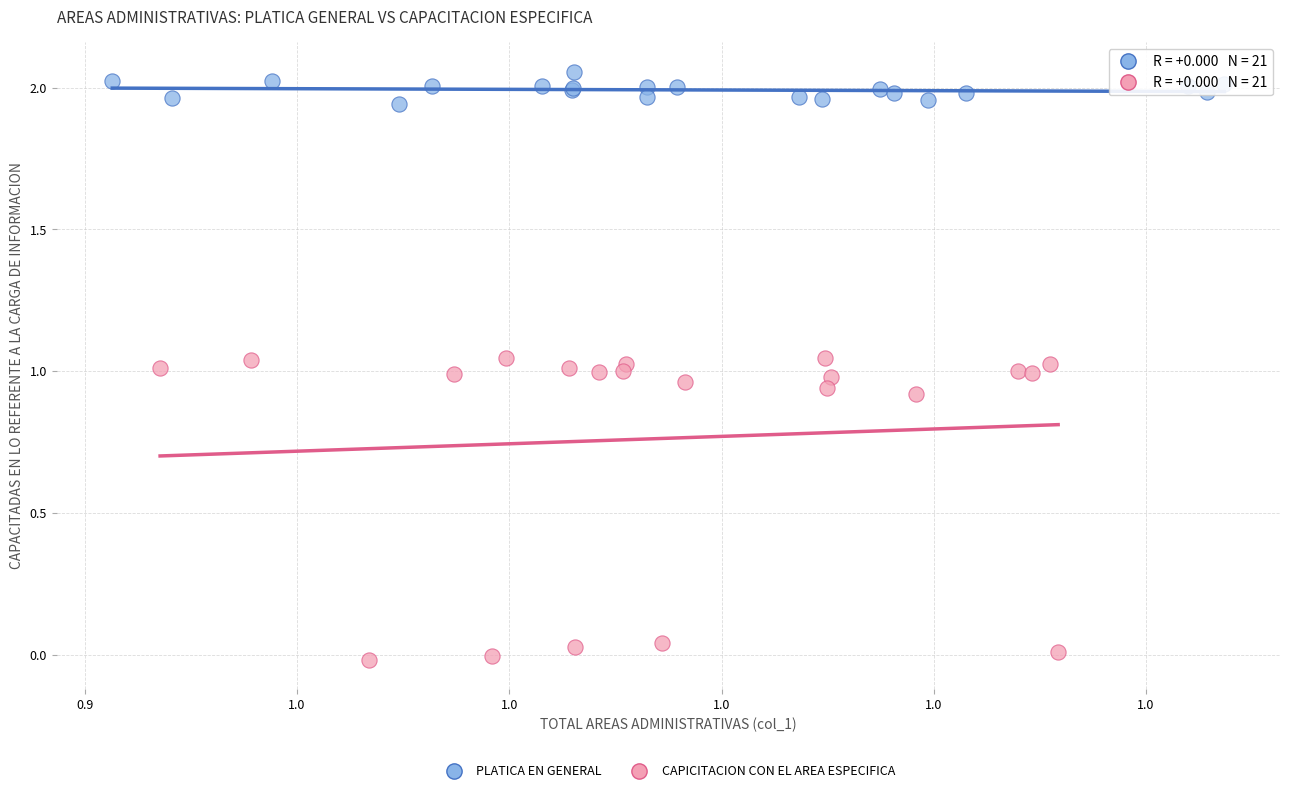

Which series reaches the maximum Y coordinate?

PLATICA EN GENERAL